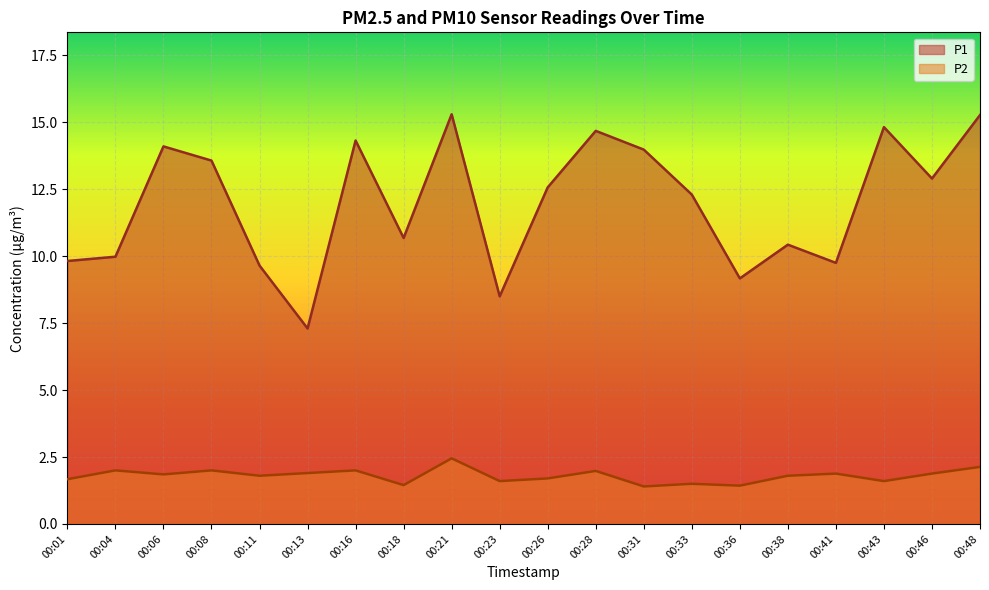

How many interior local valleys does the P1 series have?

6